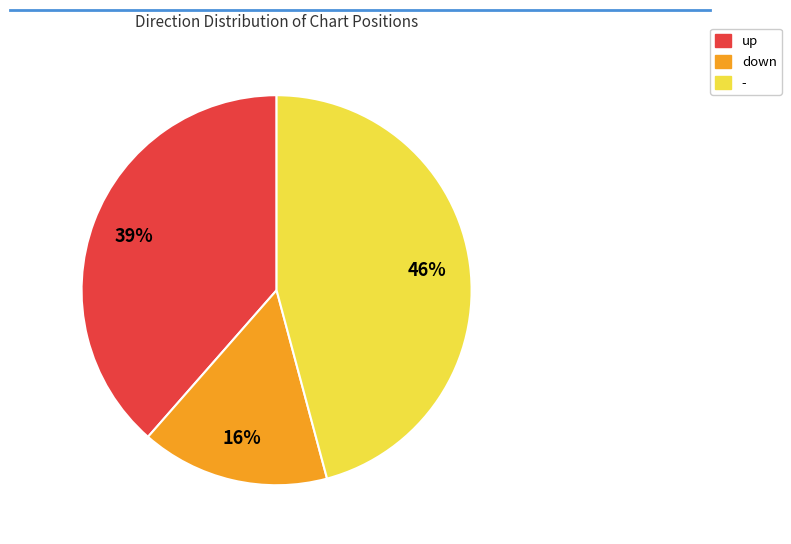

Which has a higher value, up or down?

up